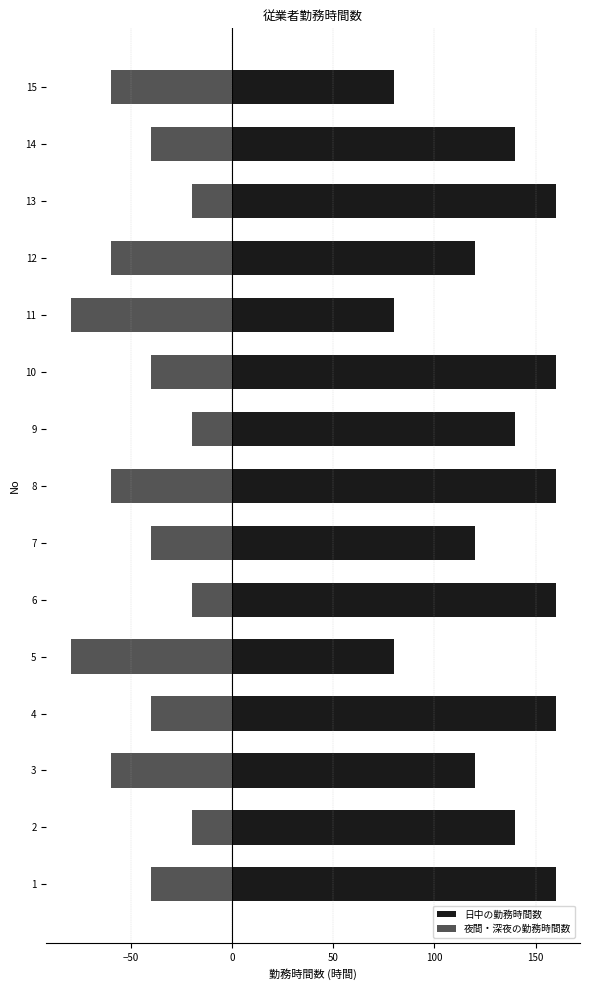

Rank the series at 15 from highest to lowest value.

日中の勤務時間数, 夜間・深夜の勤務時間数